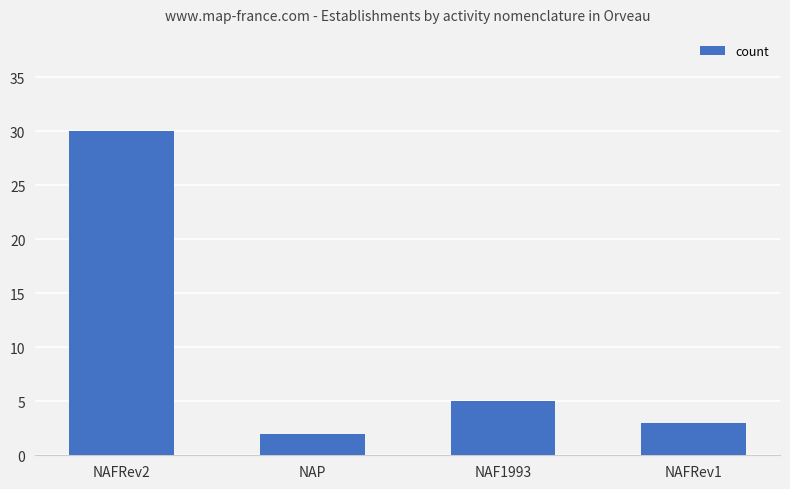

Between NAFRev2 and NAFRev1, which is larger?

NAFRev2